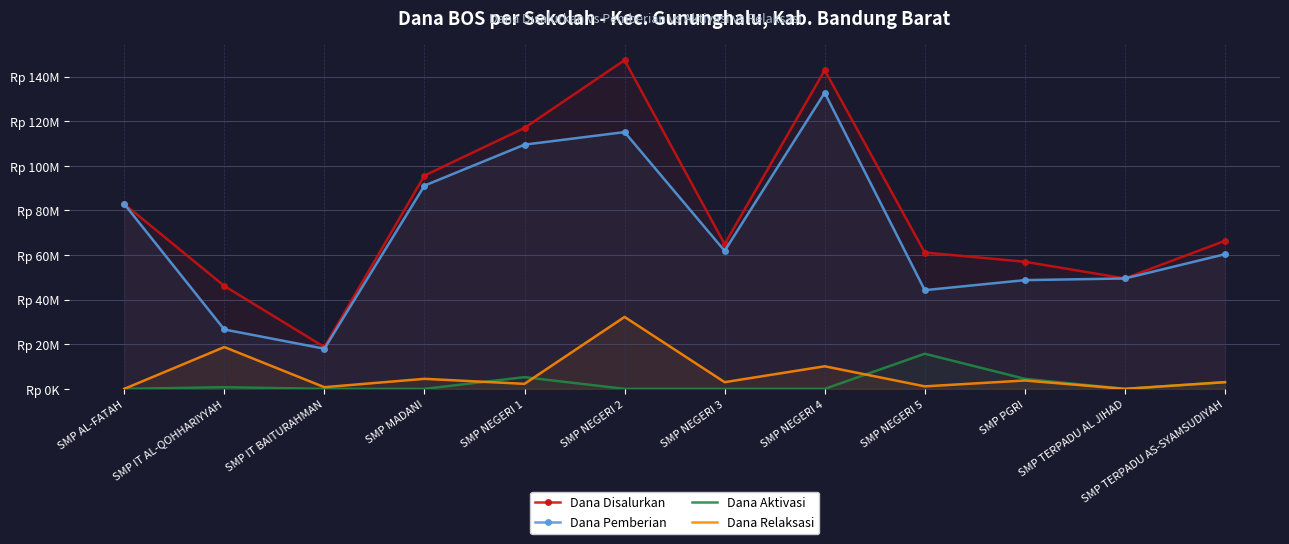

How many data points in Dana Aktivasi are above 0?

5